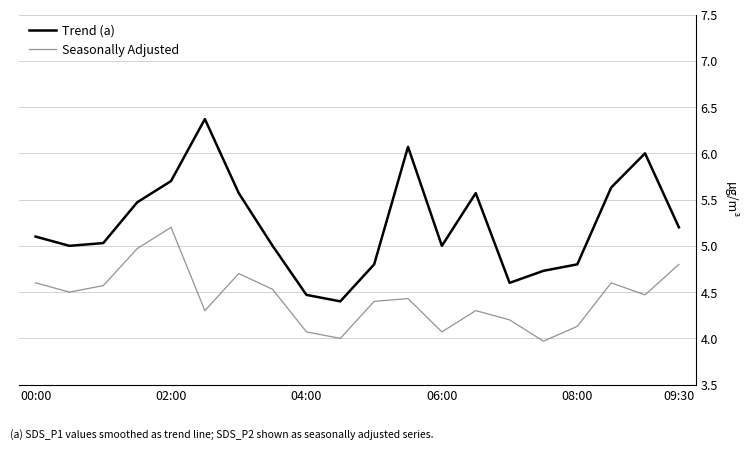

What is the lowest value of the Seasonally Adjusted series?

4.0